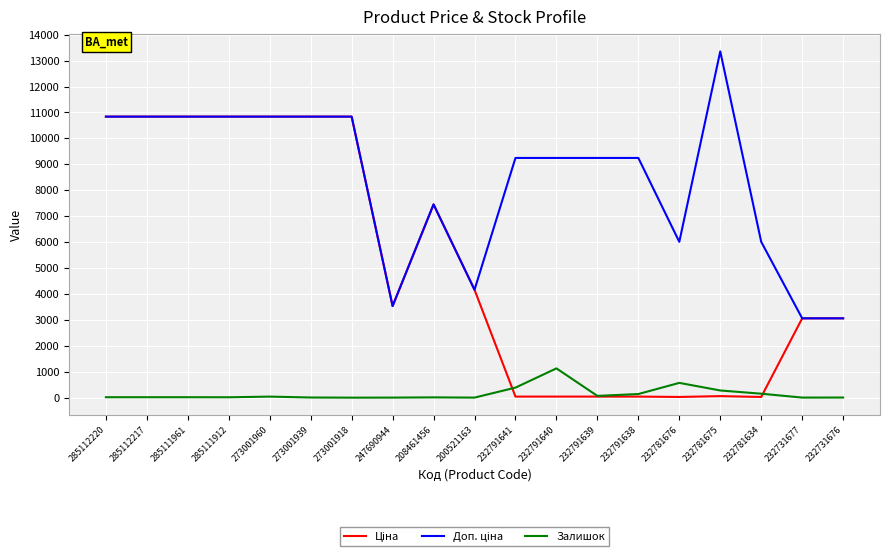

The Залишок series shows 17.0 at 285111961. True or false?

True